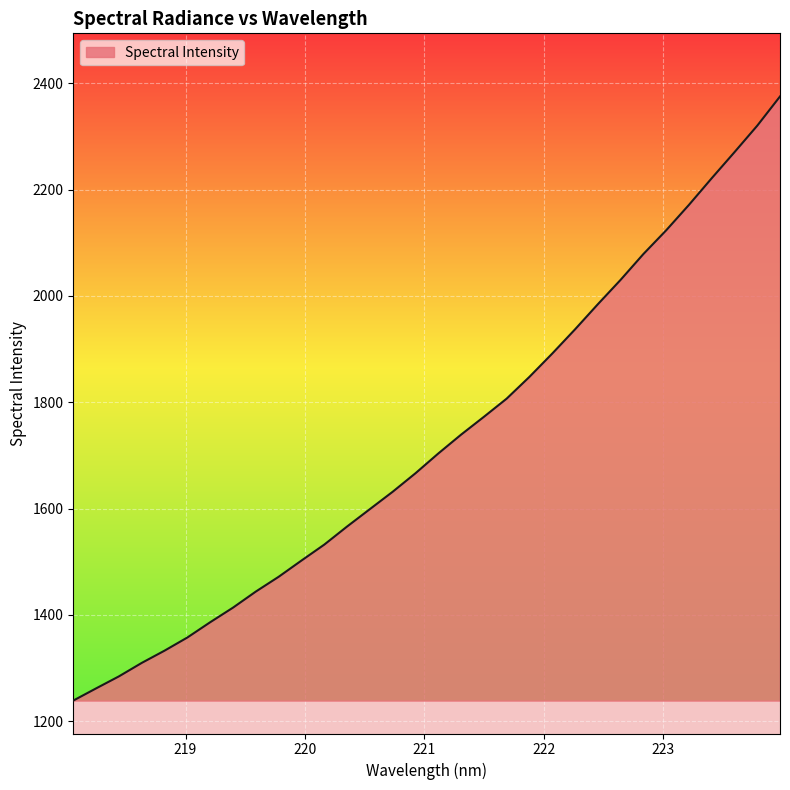

What is the smallest value displayed?

1238.8